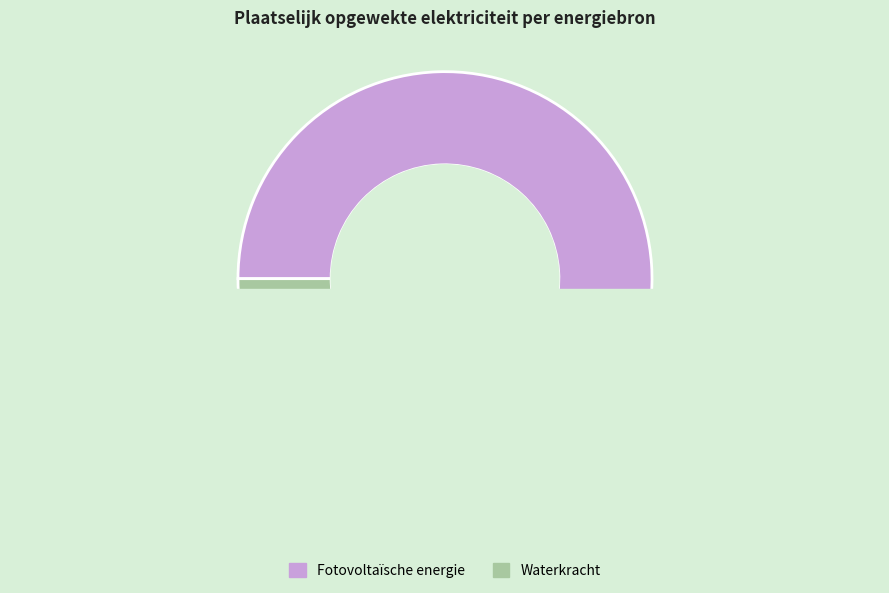

True or false: Windkracht accounts for 9% of the total.

False